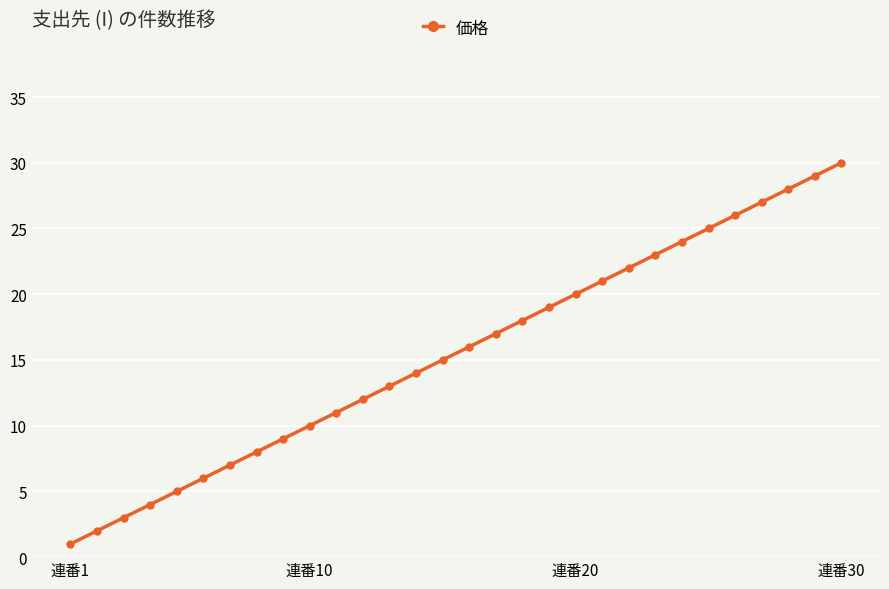

What is the average value?

16